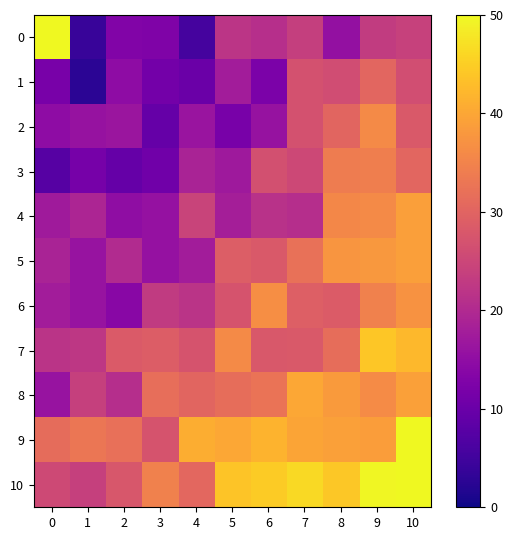

What is the total value across all series at 3?

221.4